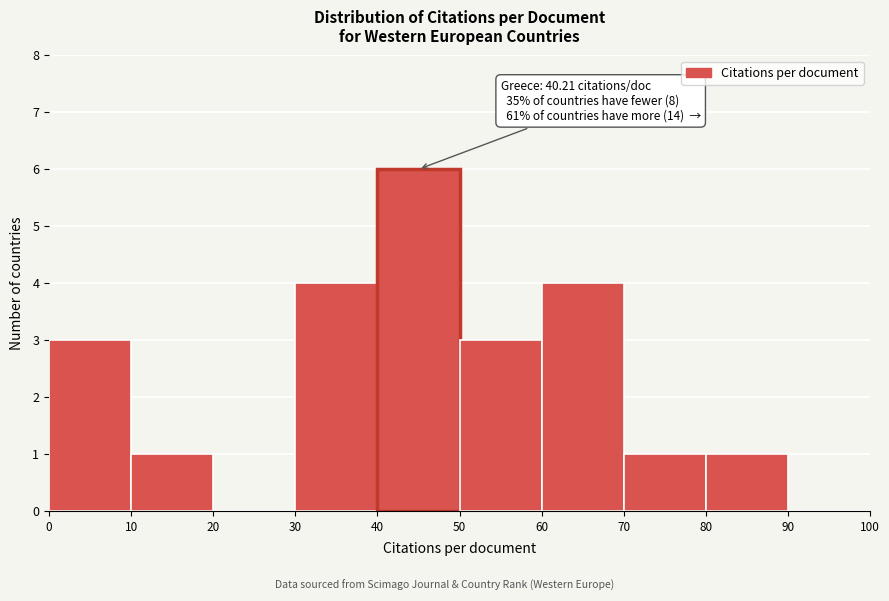

Which range on the x-axis has the tallest bar?

40 to 50